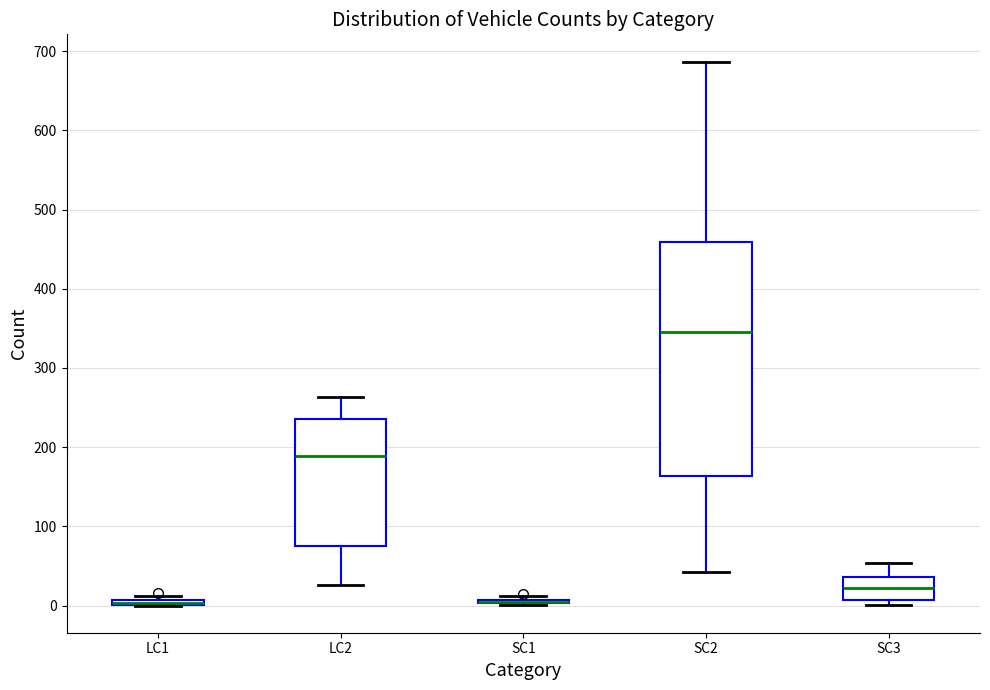

Where does the upper whisker of the box for SC3 end on the y-axis? The values are not printed on the chart, so give them approximately, as read against the axis.

50